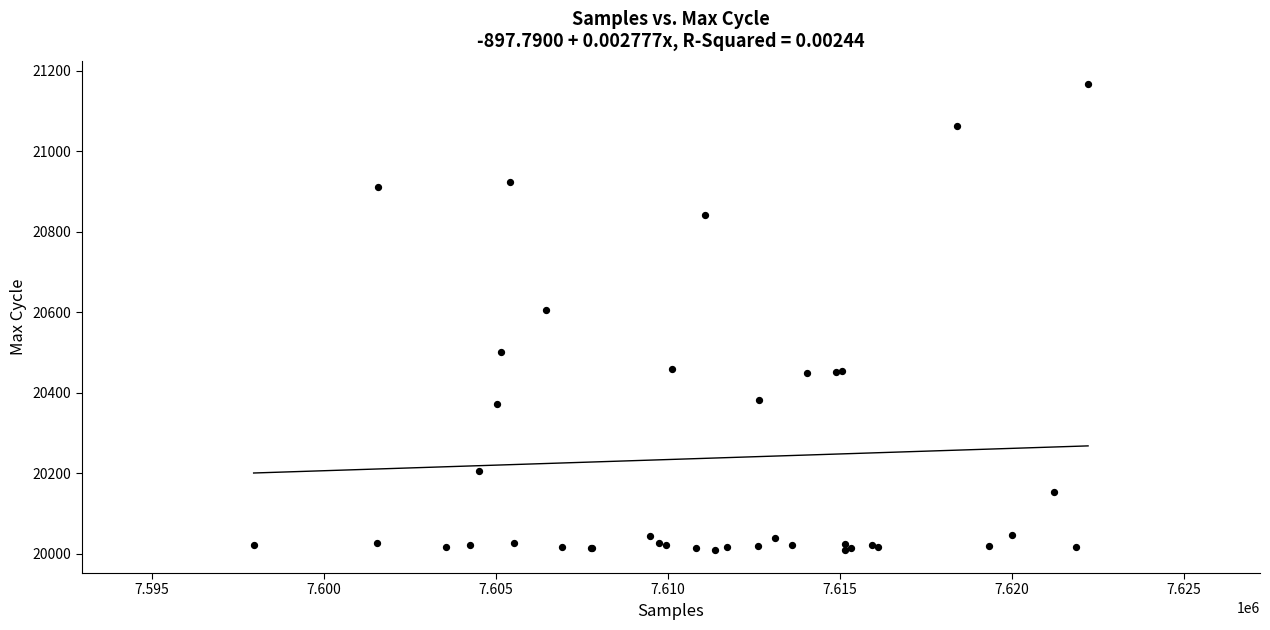

What Y value in the scatter plot is closest to 20588?

20607